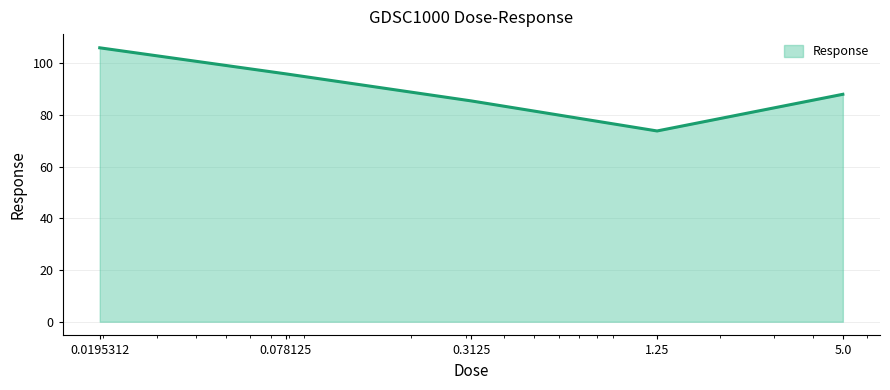

How many lines are shown in the chart?

1